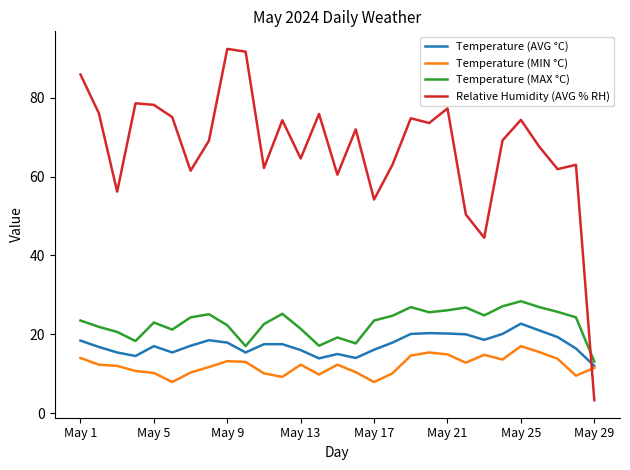

True or false: Relative Humidity (AVG % RH) and Temperature (MAX °C) cross at least once.

True